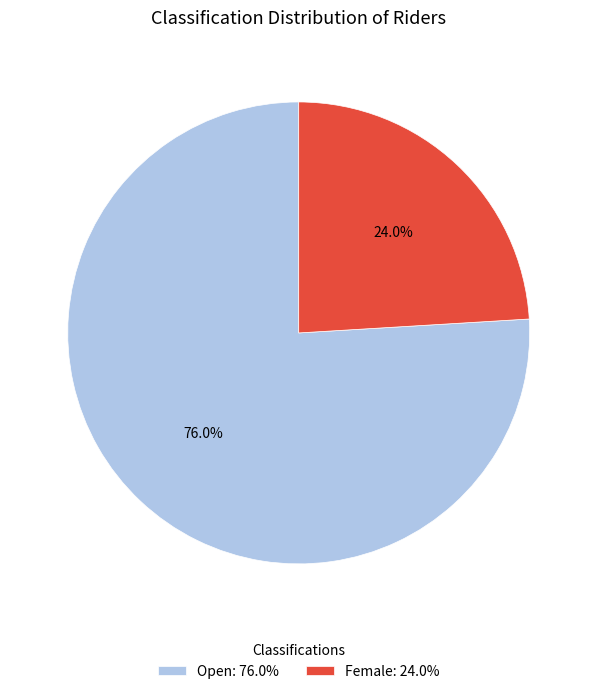

What percentage is NOT represented by Open?

24.0%